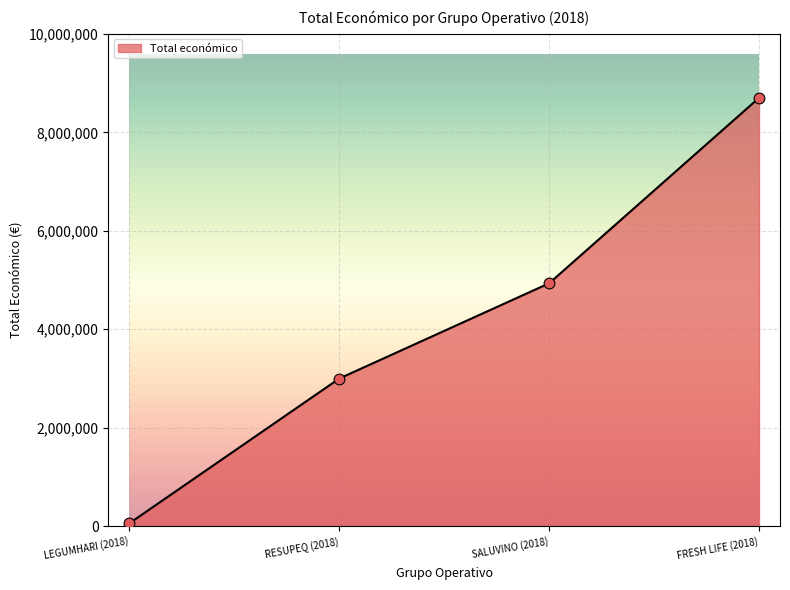

Between SALUVINO (2018) and RESUPEQ (2018), which is larger?

SALUVINO (2018)